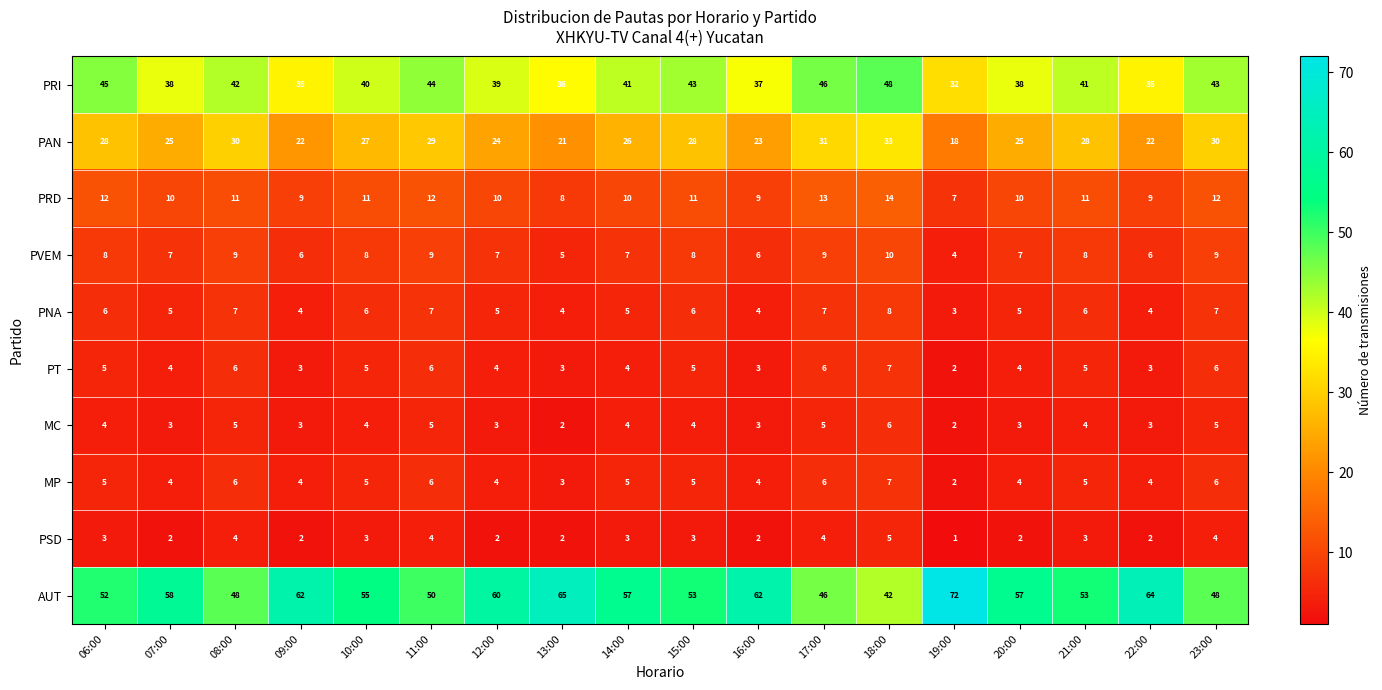

What is the average value of the MC series?

4